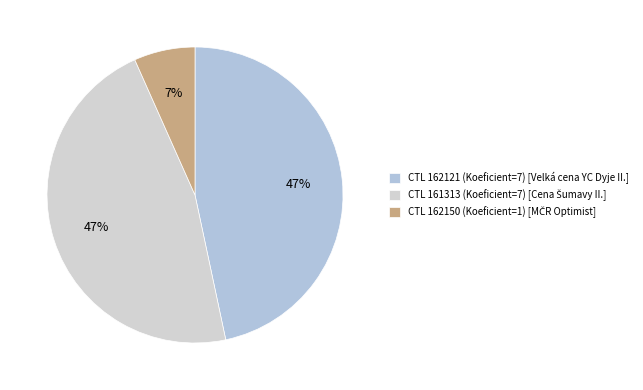

Is there any slice that represents more than half of the pie?

No